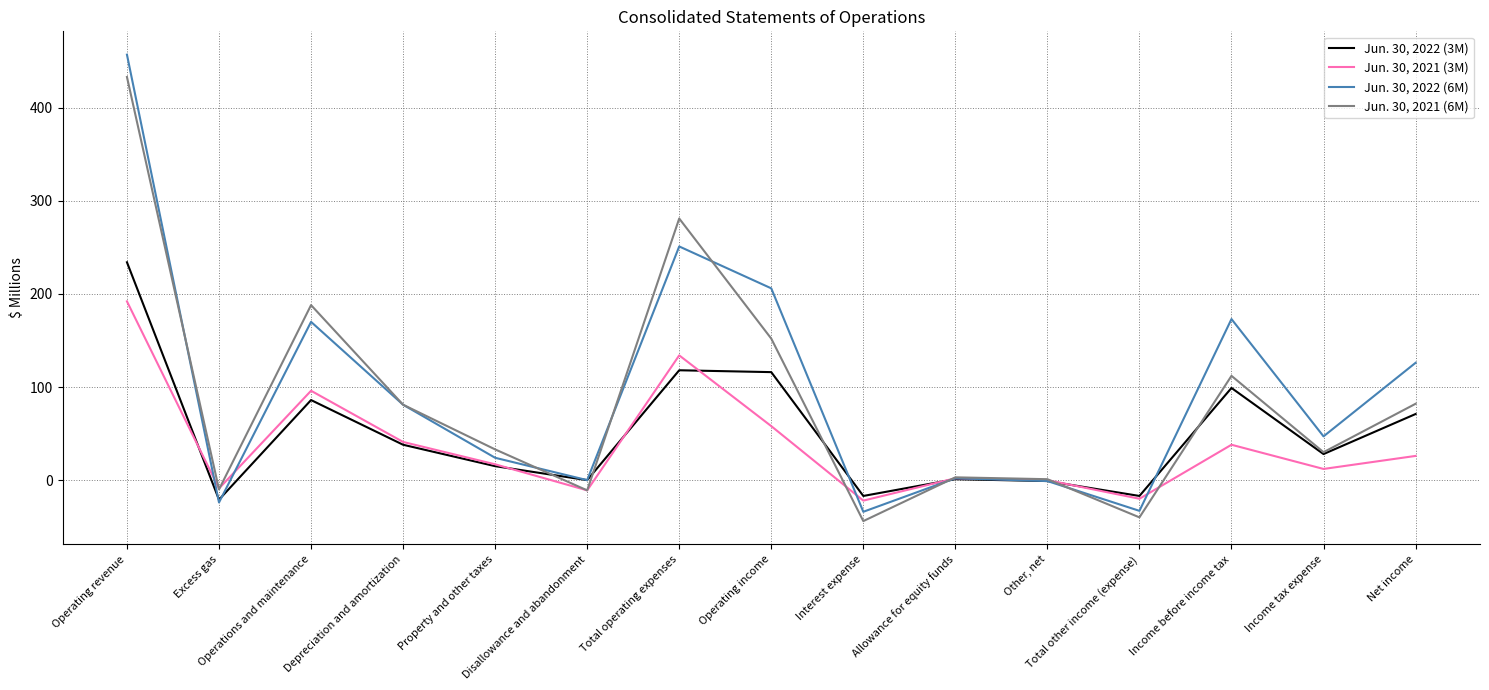

In Jun. 30, 2022 (3M), how many points are lower than both neighbors (excluding endpoints)?

5